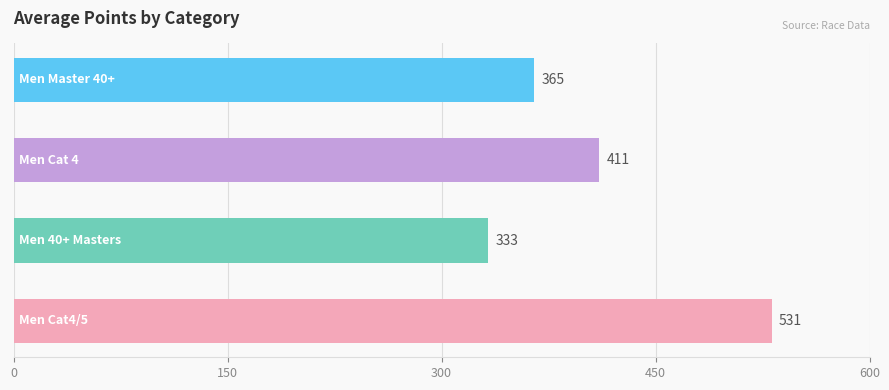

What is the average value?

410.0